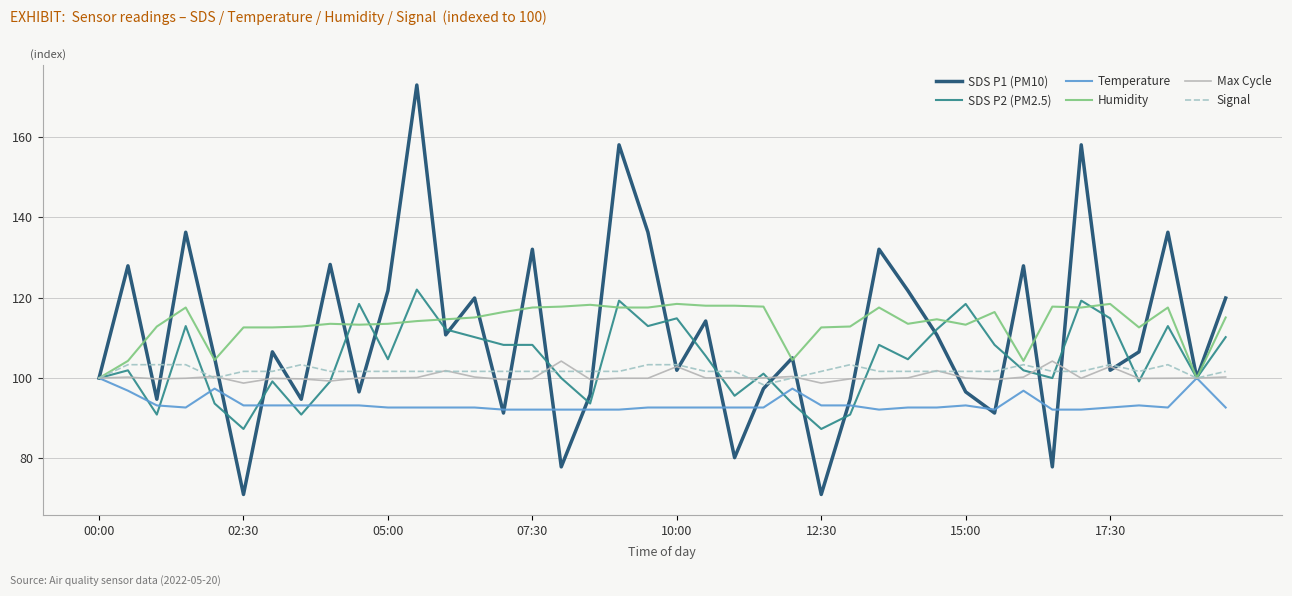

Which series has the largest range (max minus min)?

SDS P1 (PM10)